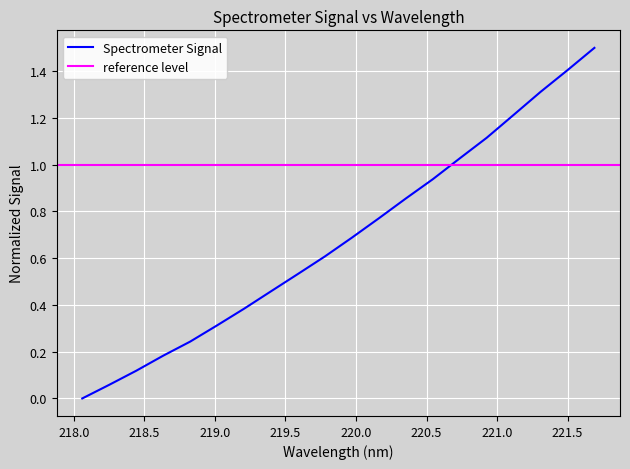

True or false: there are more than 0 points higher than both neighbors.

False